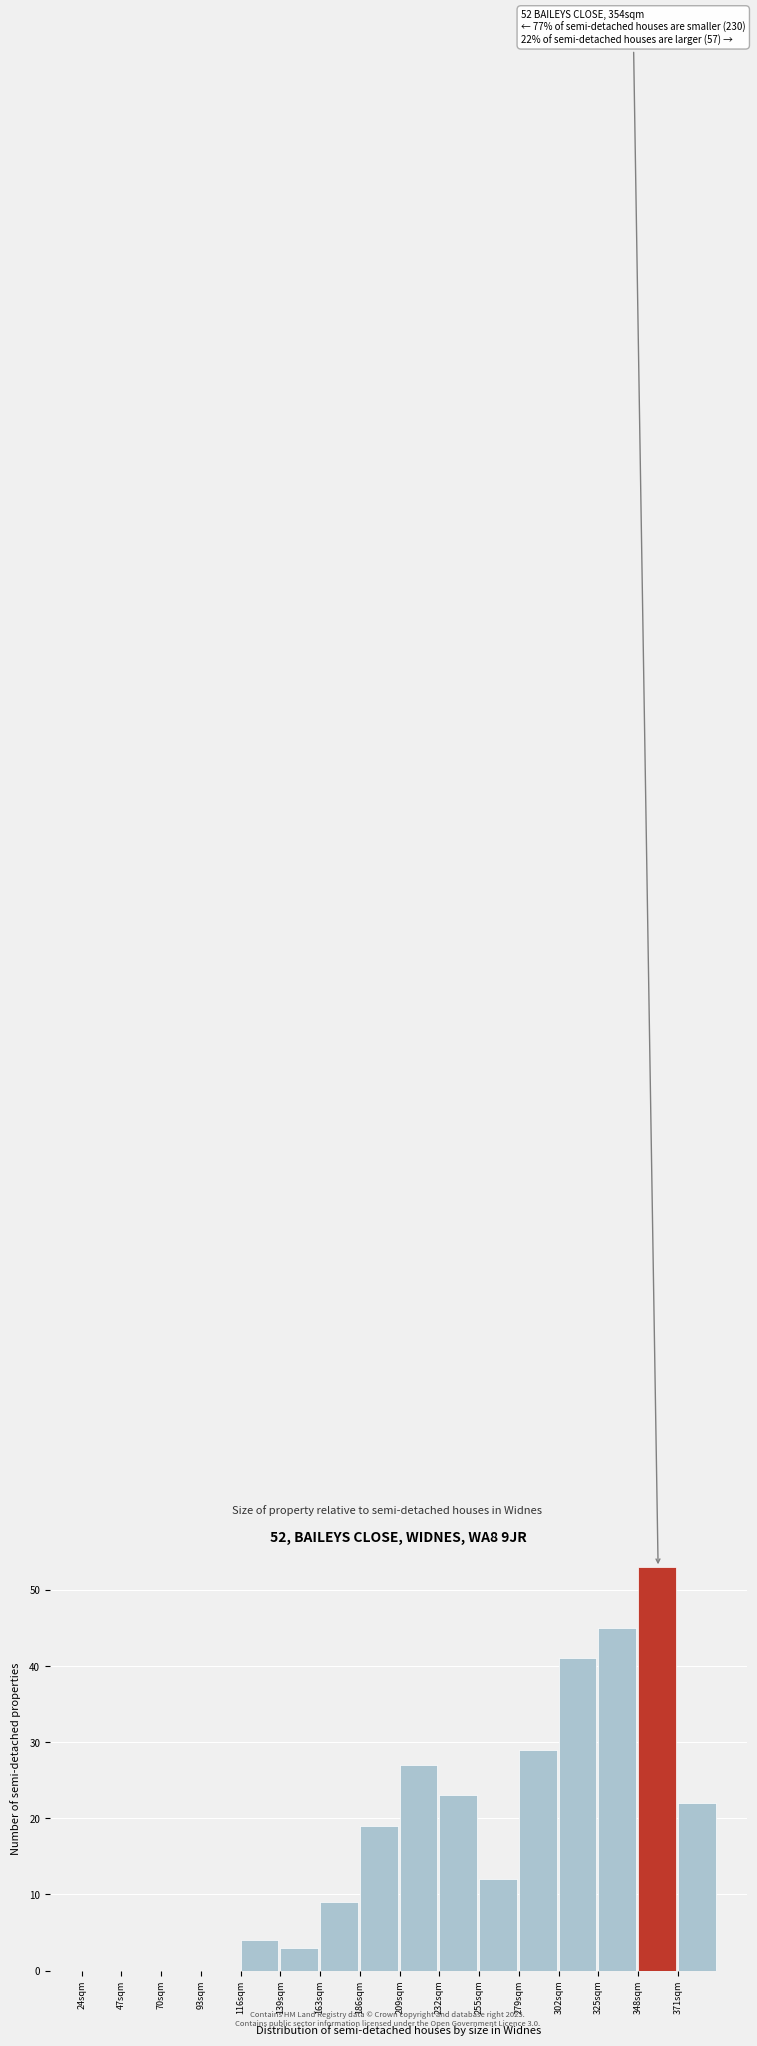

Over which range of the x-axis is the bar tallest?

350 to 370